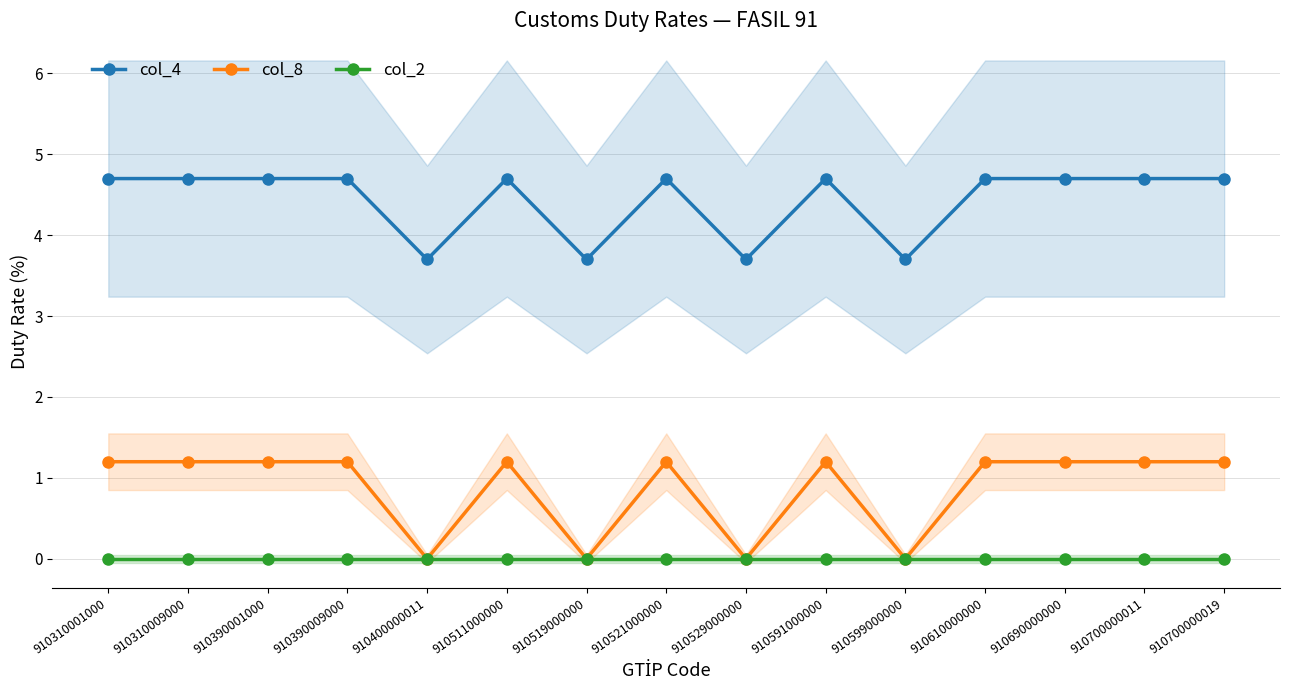

Which label corresponds to the smallest value in the chart?

910400000011